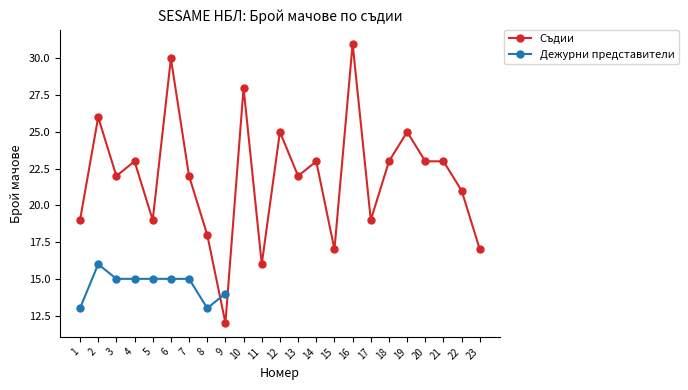

The value at 9 is 17. True or false?

False